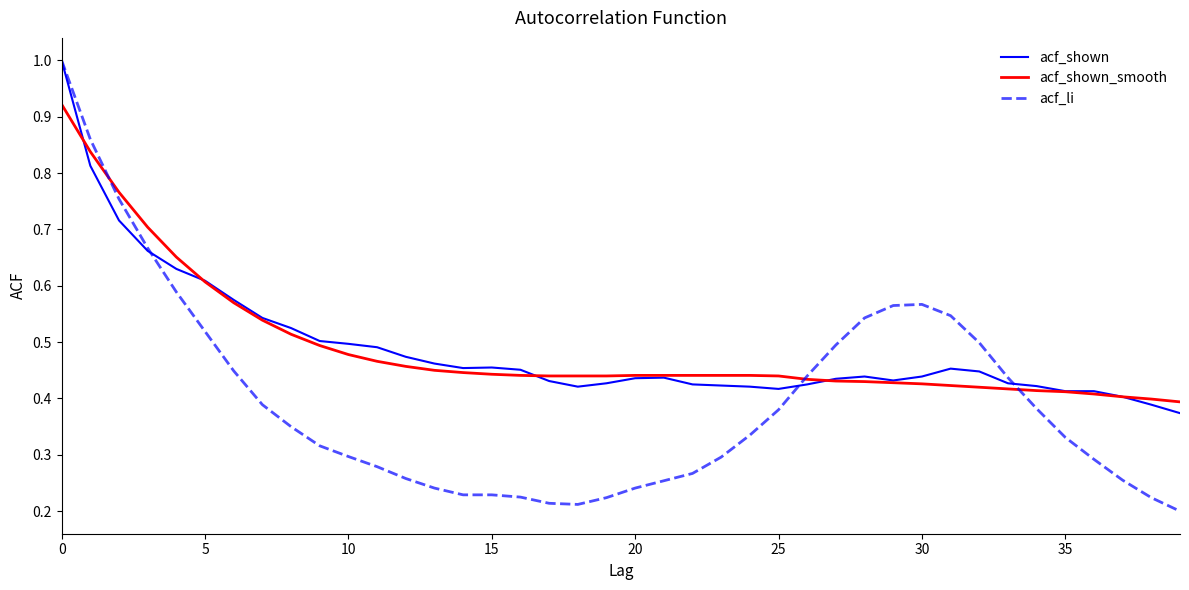

Which series has the widest spread of values?

acf_li